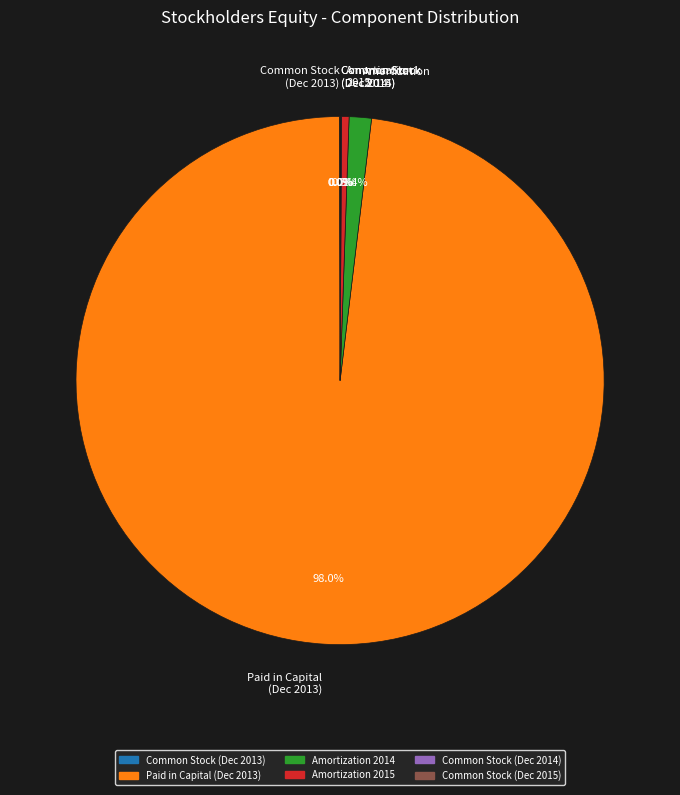

What is the majority slice?

Paid in Capital (Dec 2013)